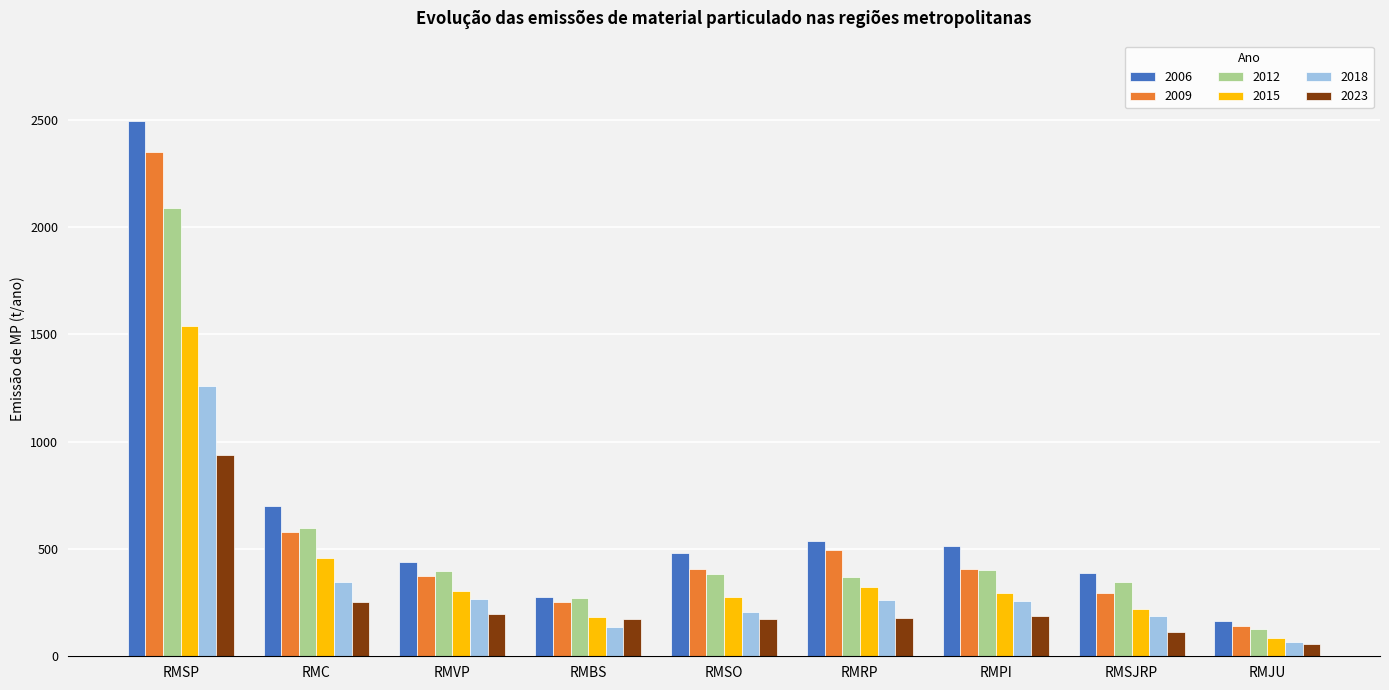

How many categories are shown in the chart?

9